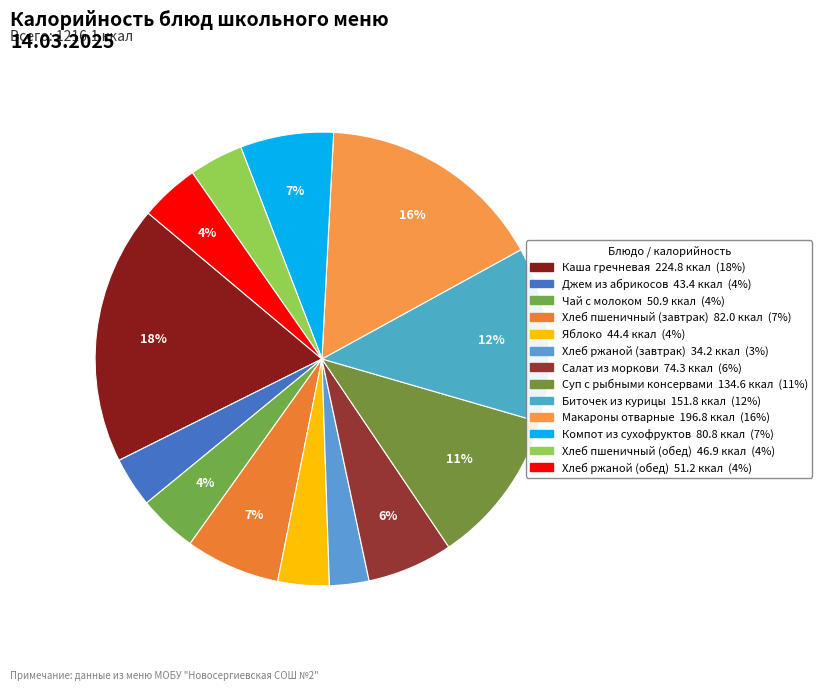

Is it true that Салат из моркови is 14% of the pie?

False